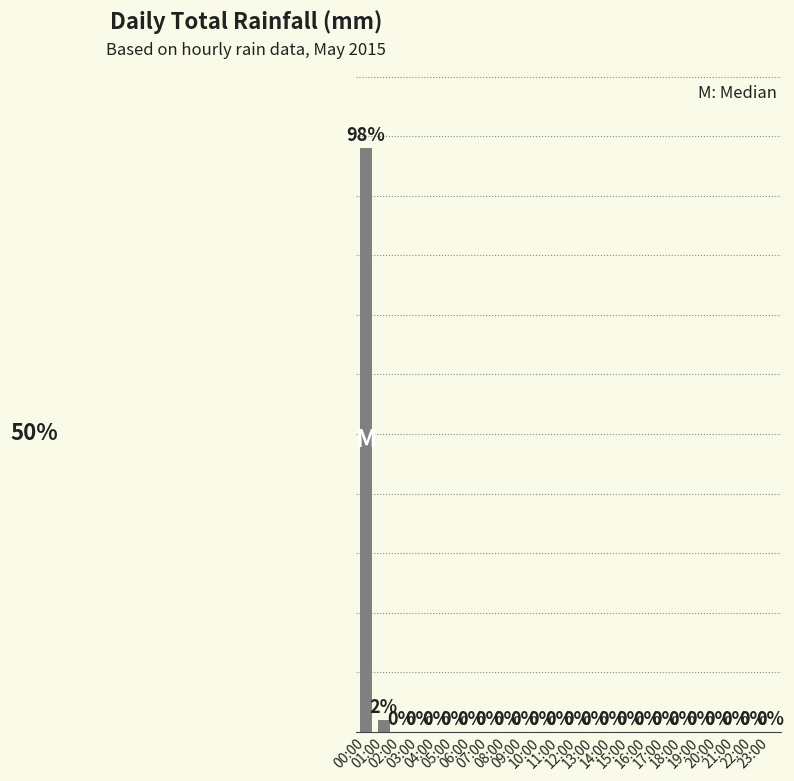

True or false: the data shows 0.0 at 01:00.

True